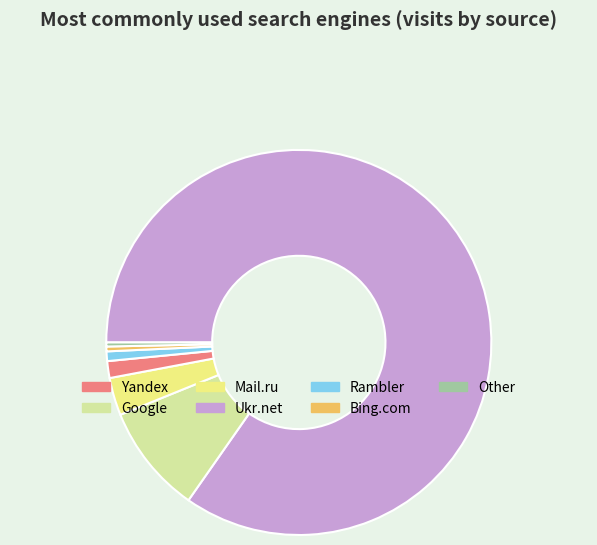

Is the sum of Google and Yandex greater than half?

Yes